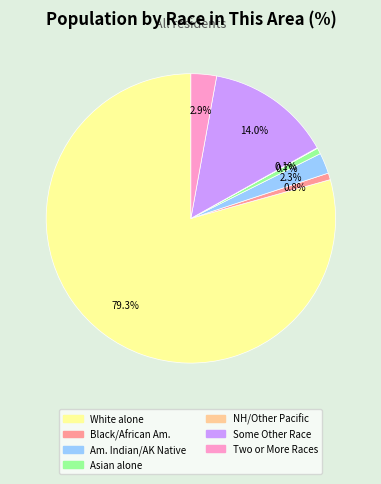

What is the ratio of the value at Am. Indian/AK Native to the value at Two or More Races?

0.8